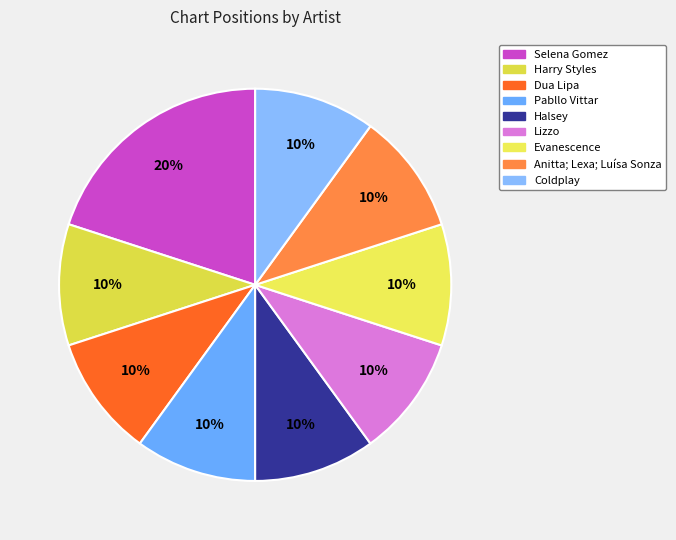

Does Dua Lipa account for over 50% of the chart?

No